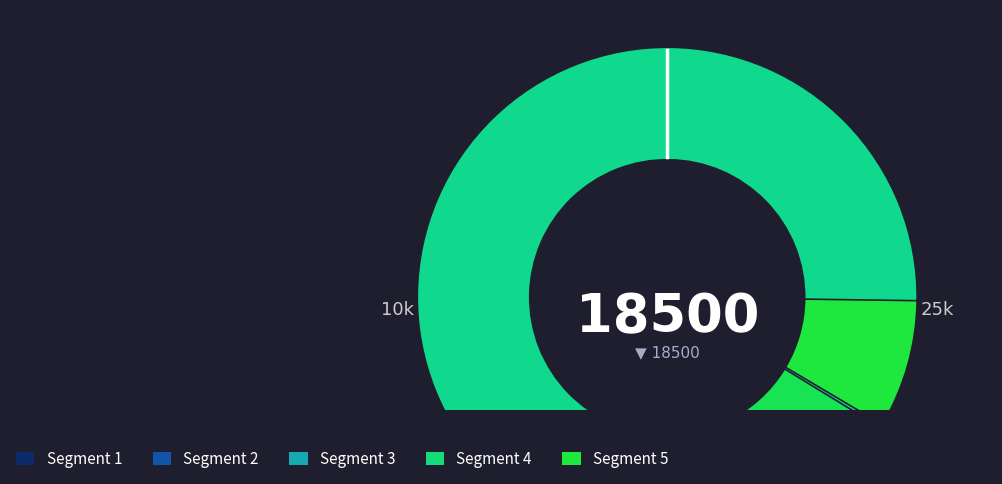

Is it true that АО Банк Аверс is 13% of the pie?

False